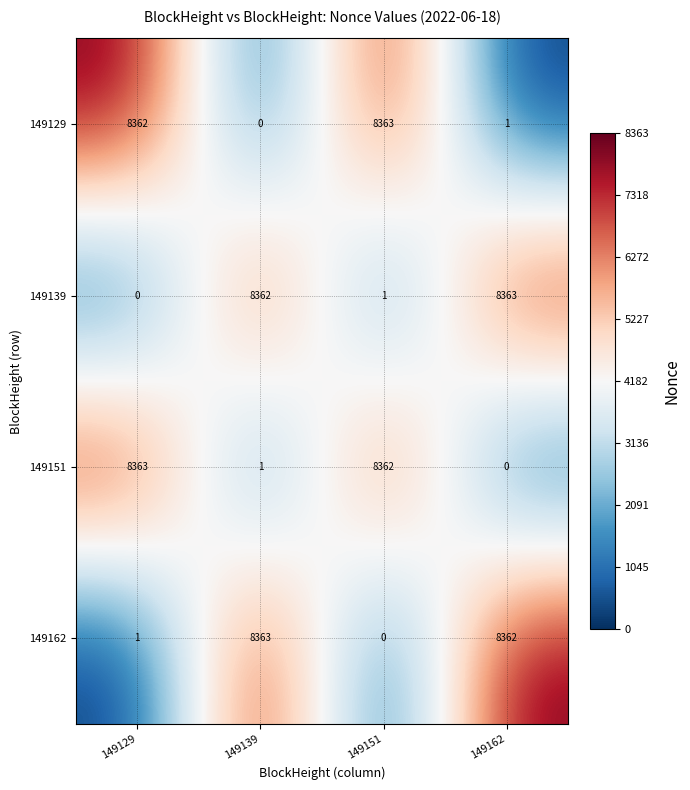

Reading left to right, extract all data points from this chart.

149129: 8362	0	8363	1
149139: 0	8362	1	8363
149151: 8363	1	8362	0
149162: 1	8363	0	8362